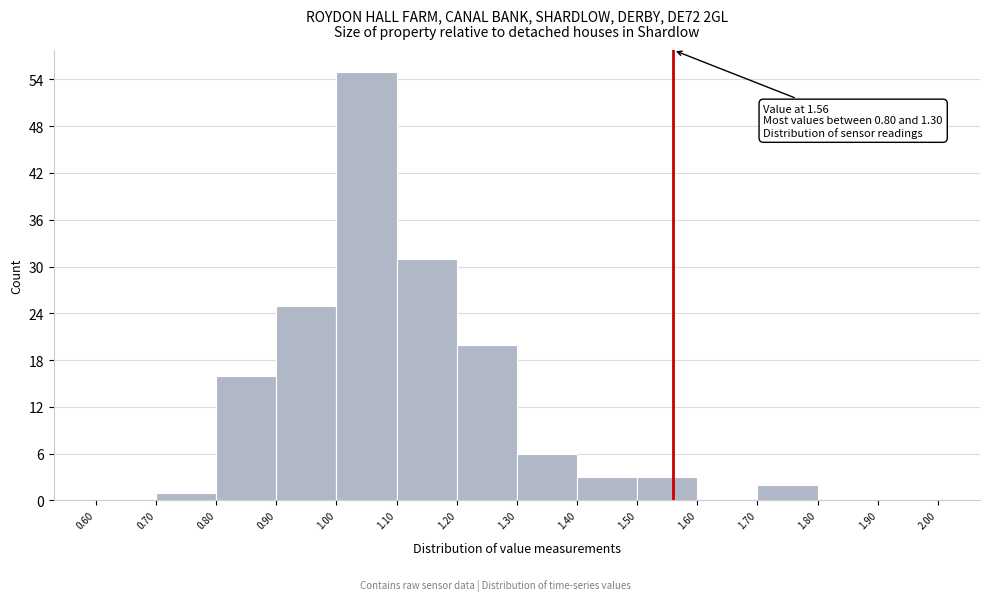

Over which range of the x-axis is the bar tallest?

1.00 to 1.10